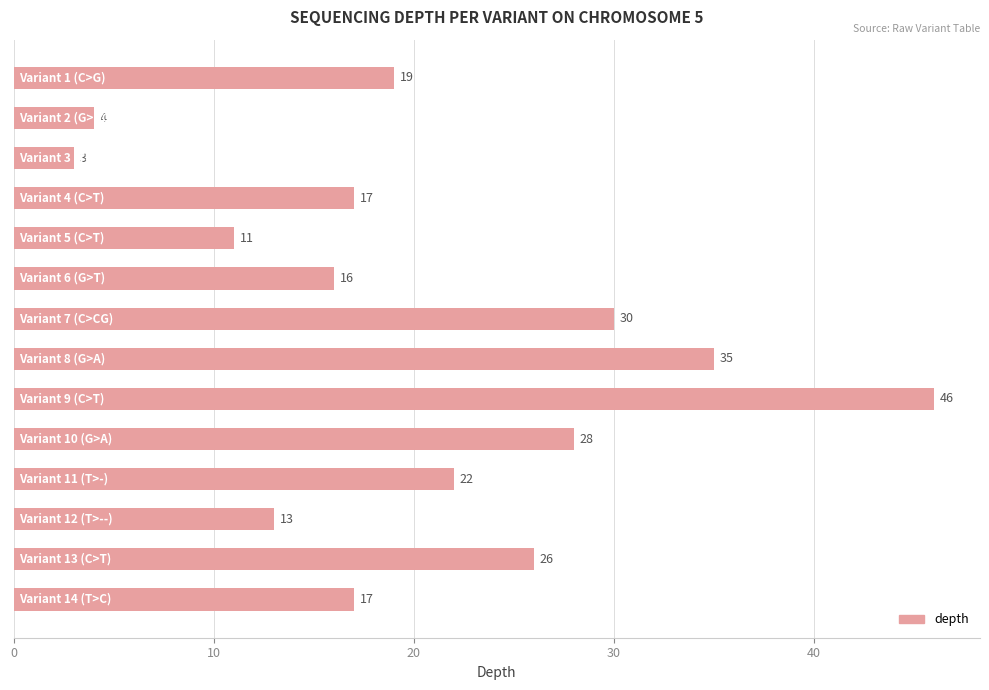

What is the difference between the maximum and second lowest values?

42